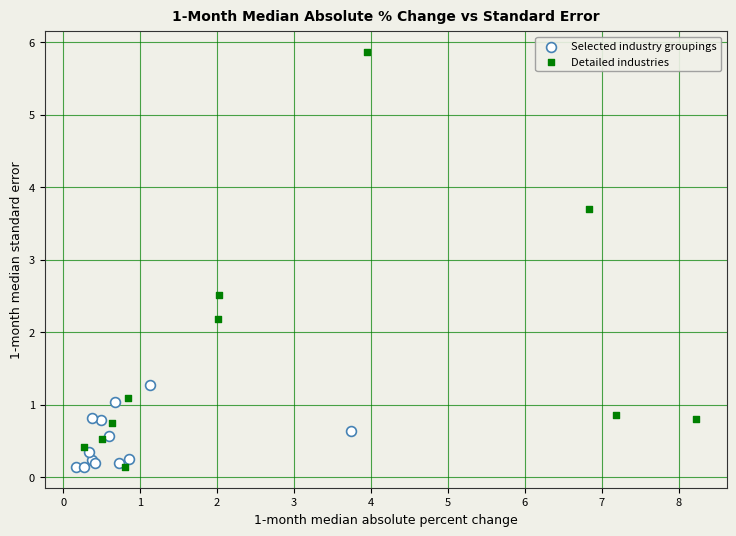

Which series reaches the maximum Y coordinate?

Detailed industries